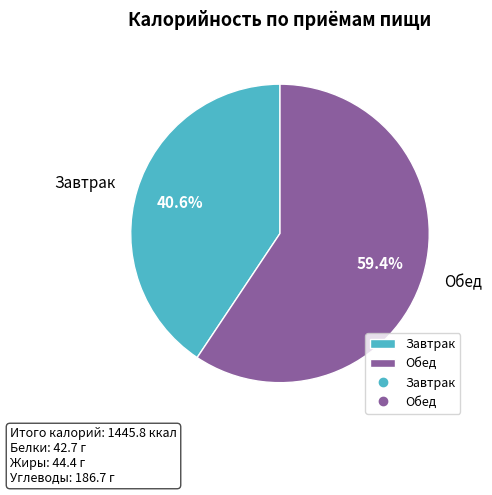

What portion of the pie excludes Обед?

40.6%